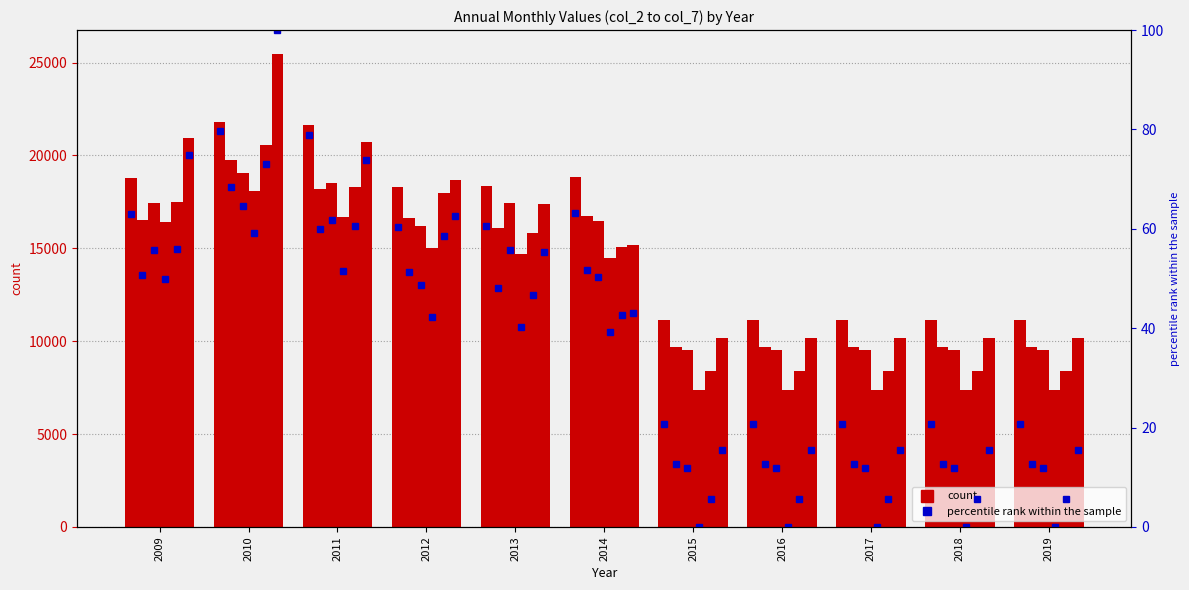

How many bars are there in each group?

6